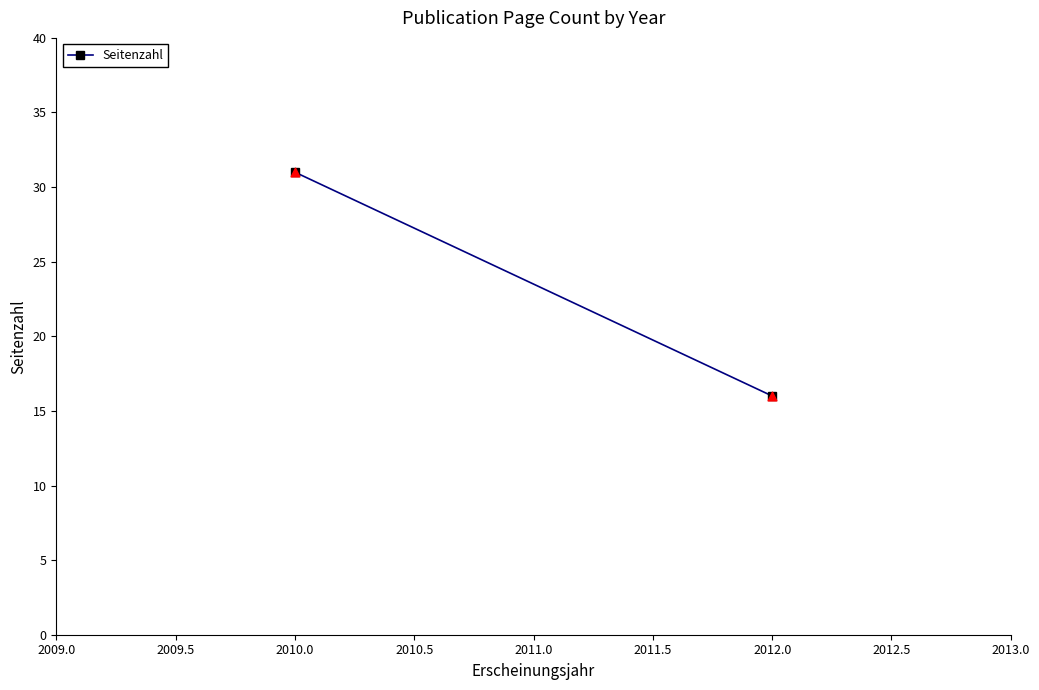

What Y value in the scatter plot is closest to 23?

16